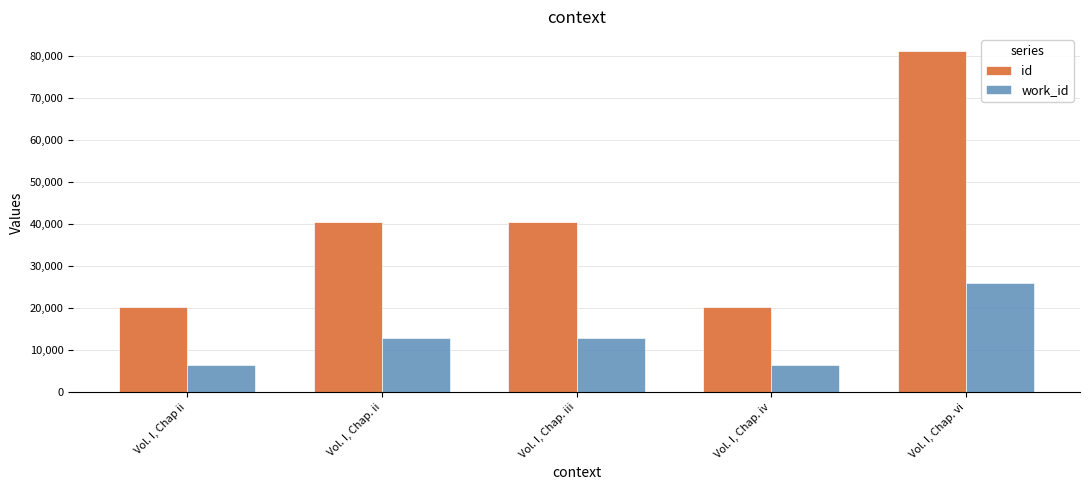

At which category is the sum across all series the highest?

Vol. I, Chap. vi